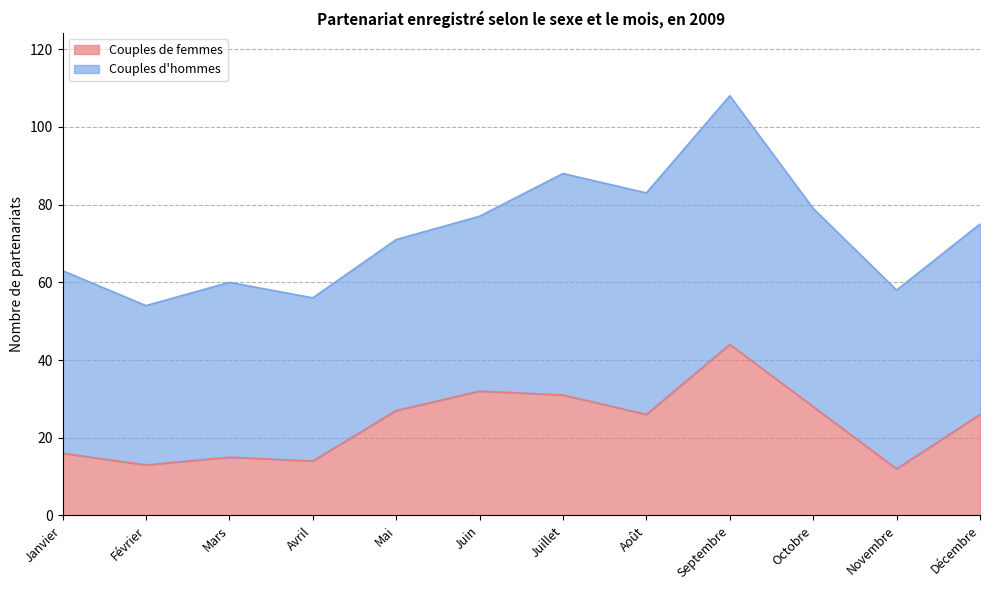

How many values are below 26?

5